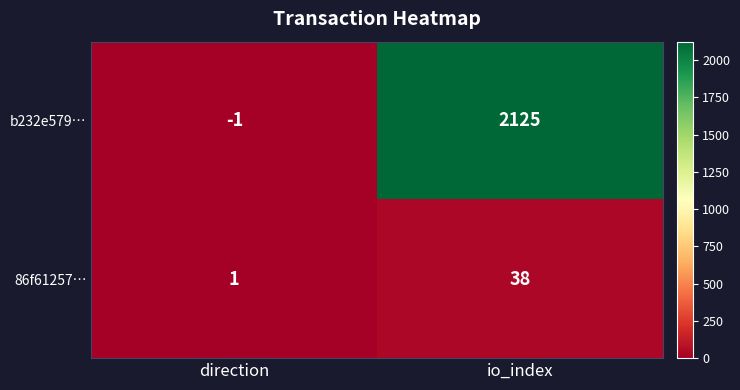

Where is 86f61257… nearest to the value 19?

direction